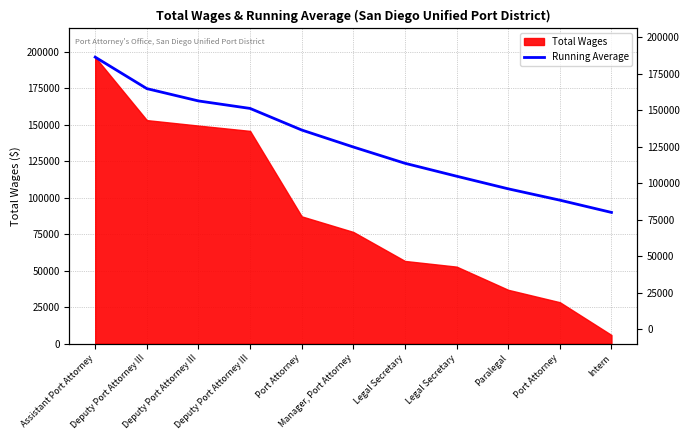

True or false: the data shows 181556.9 at Manager, Port Attorney.

False